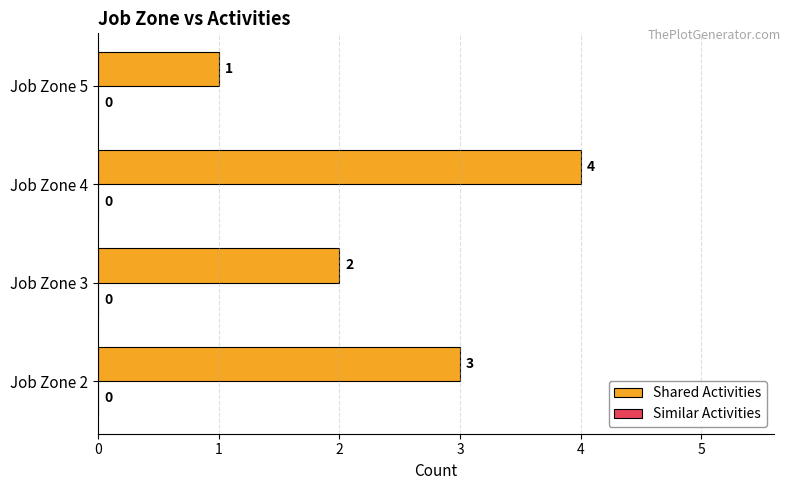

What is the difference between the maximum and minimum values?

3